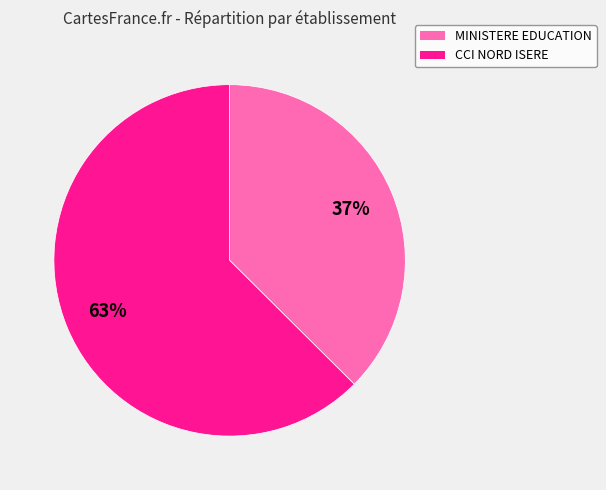

To the nearest percent, what percentage of the pie is MINISTERE EDUCATION?

37%